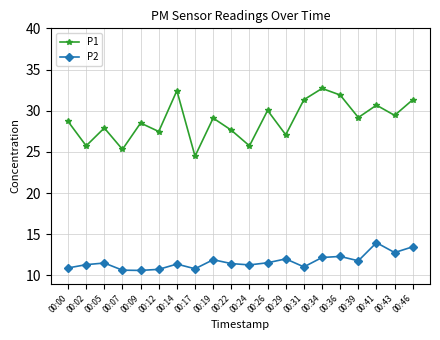

At which label does P1 first exceed 29?

00:14